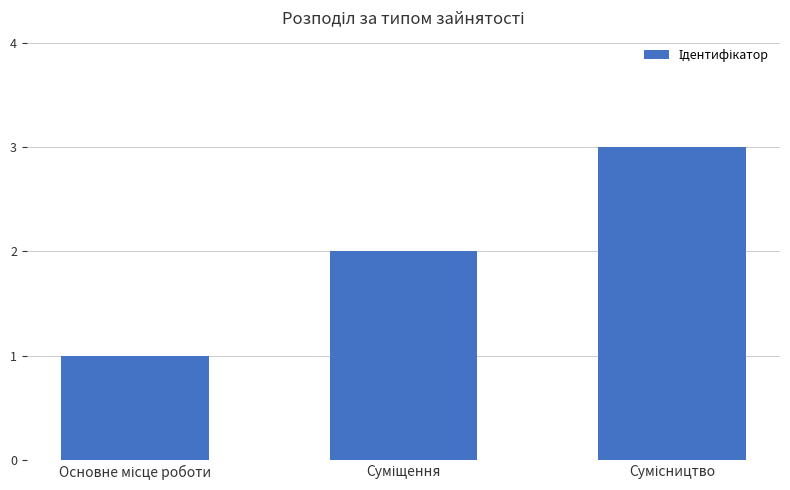

Reading left to right, list all the values displayed in this chart.

1	2	3